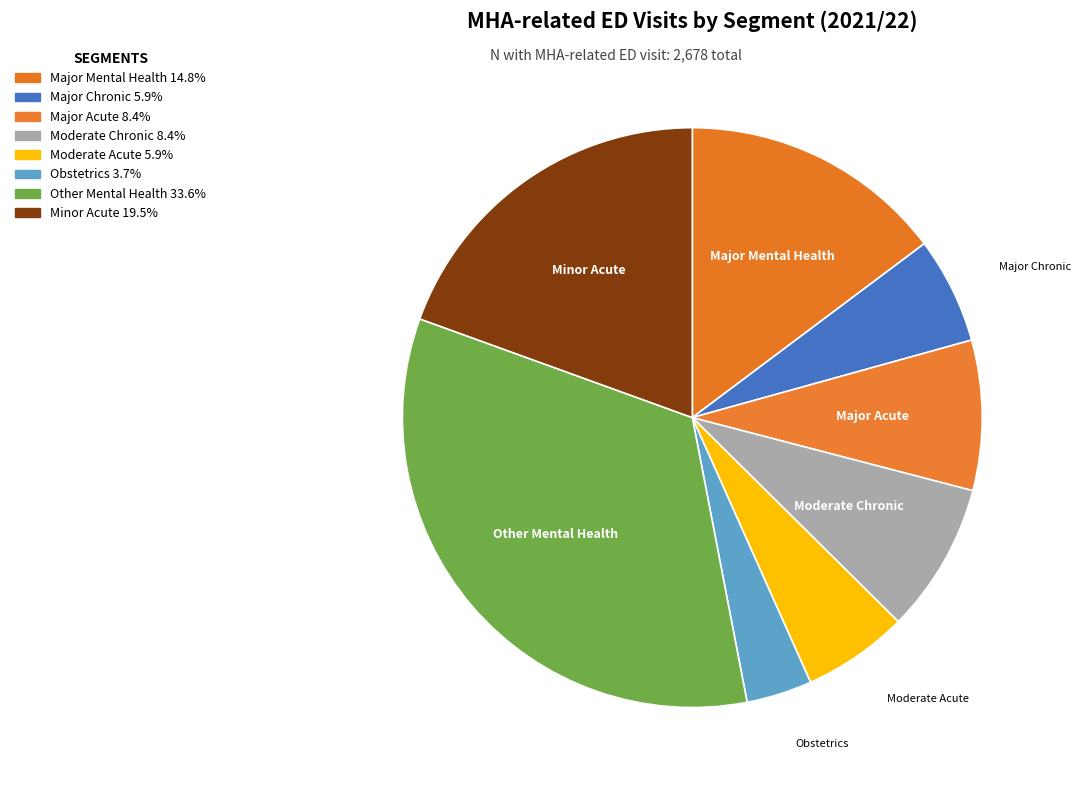

Which category has the biggest portion of the pie?

Other Mental Health